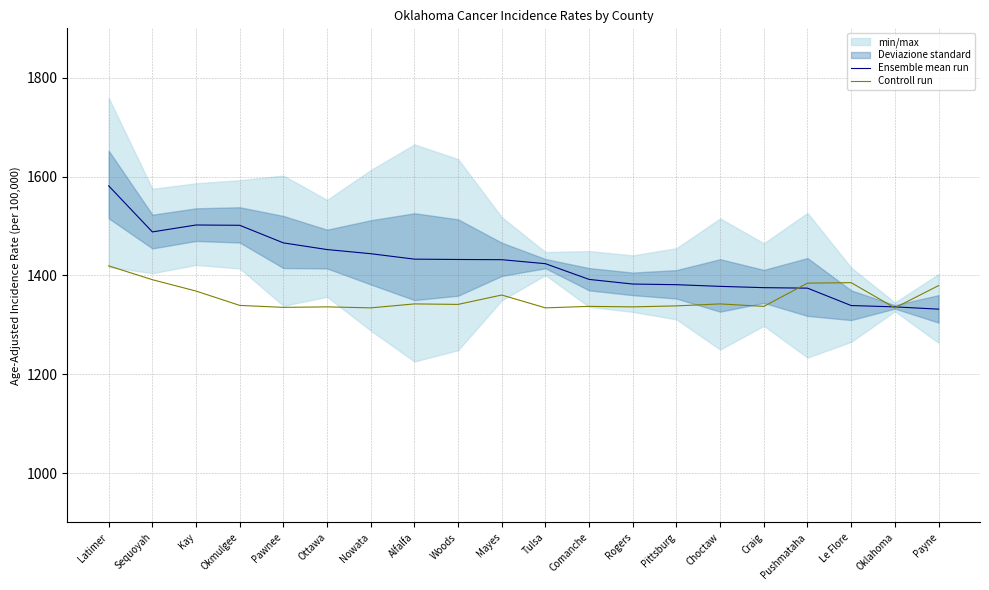

The Controll run series shows 1951.8 at Comanche. True or false?

False